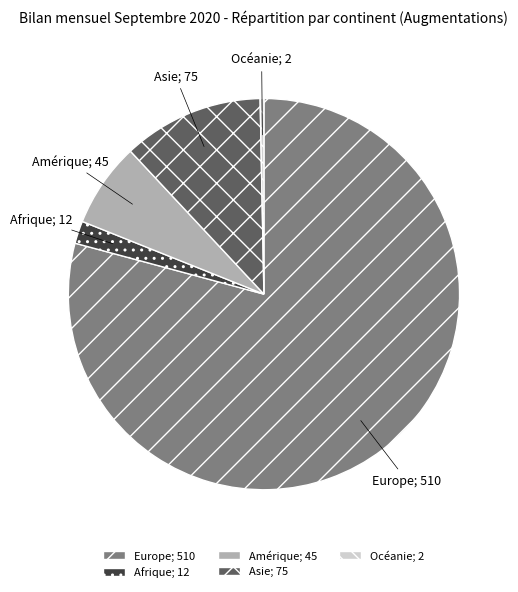

The Asie; 75 slice represents 12% of the pie. True or false?

True